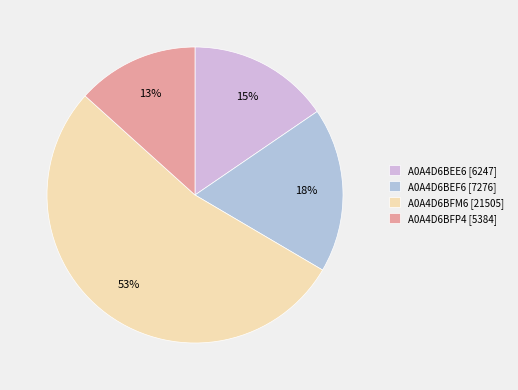

Count the number of slices in the pie.

4